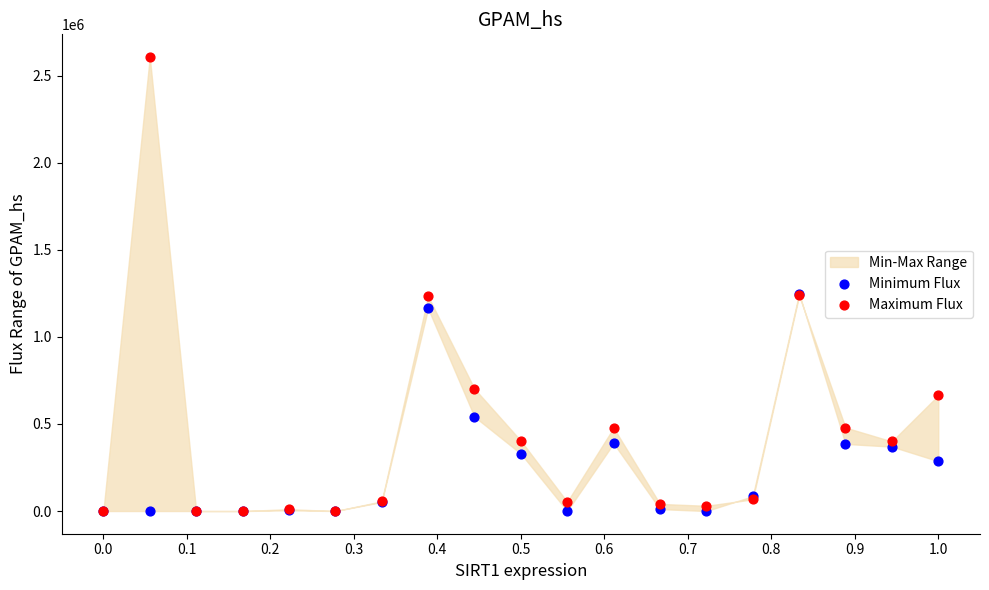

In the Minimum Flux series, what Y value is closest to 624609?

541700